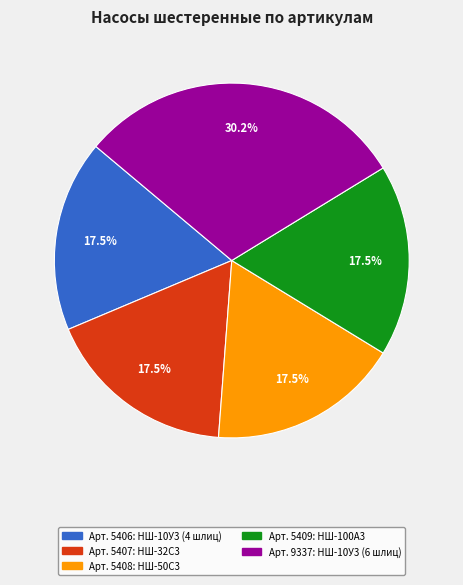

Does any single category account for the majority?

No